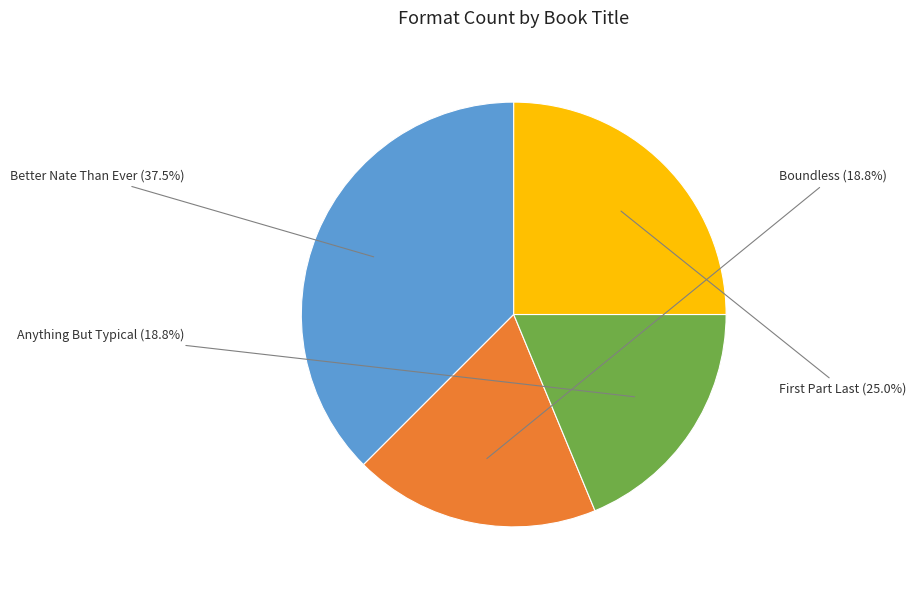

Does Boundless represent more than half of the total?

No